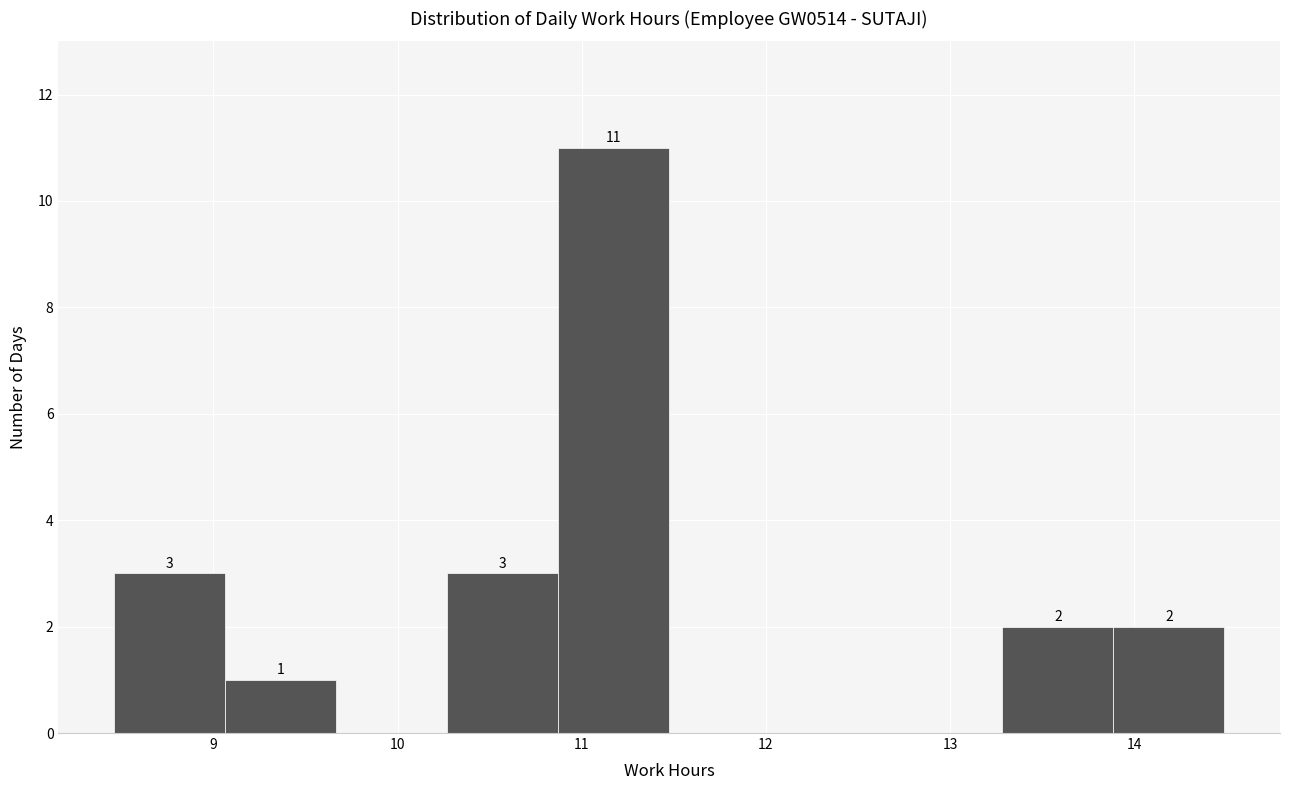

Which range on the x-axis has the tallest bar?

10.9 to 11.5